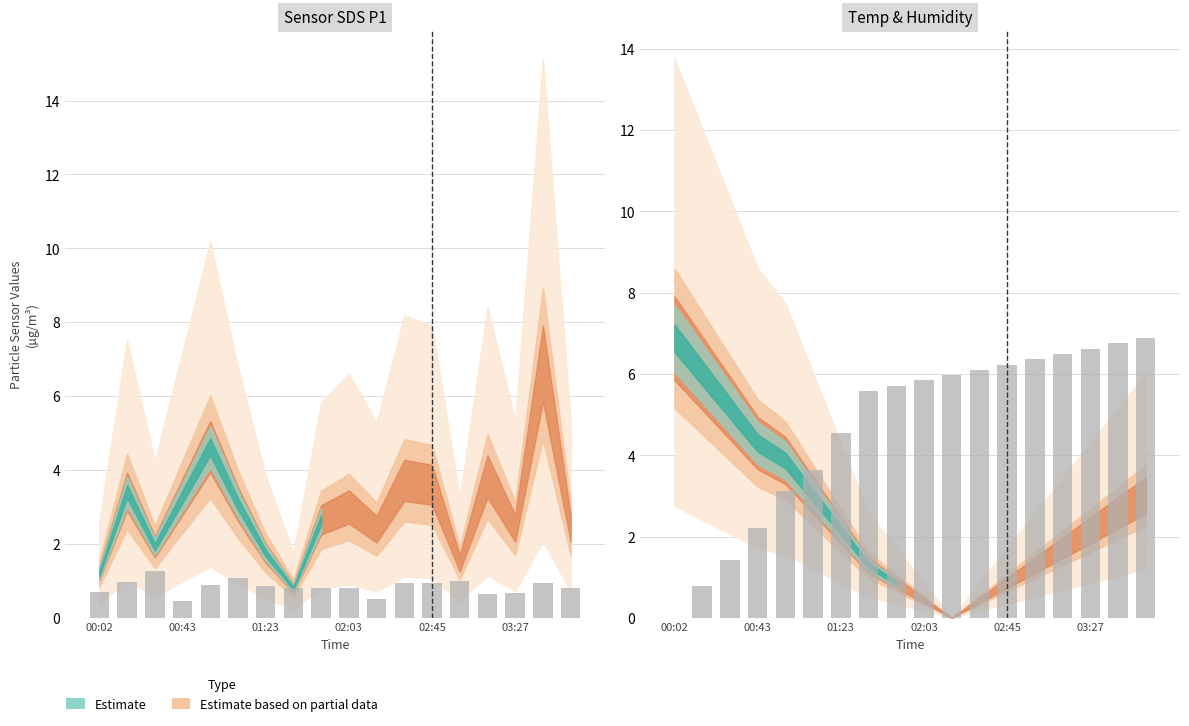

Which series has the largest range (max minus min)?

Humidity